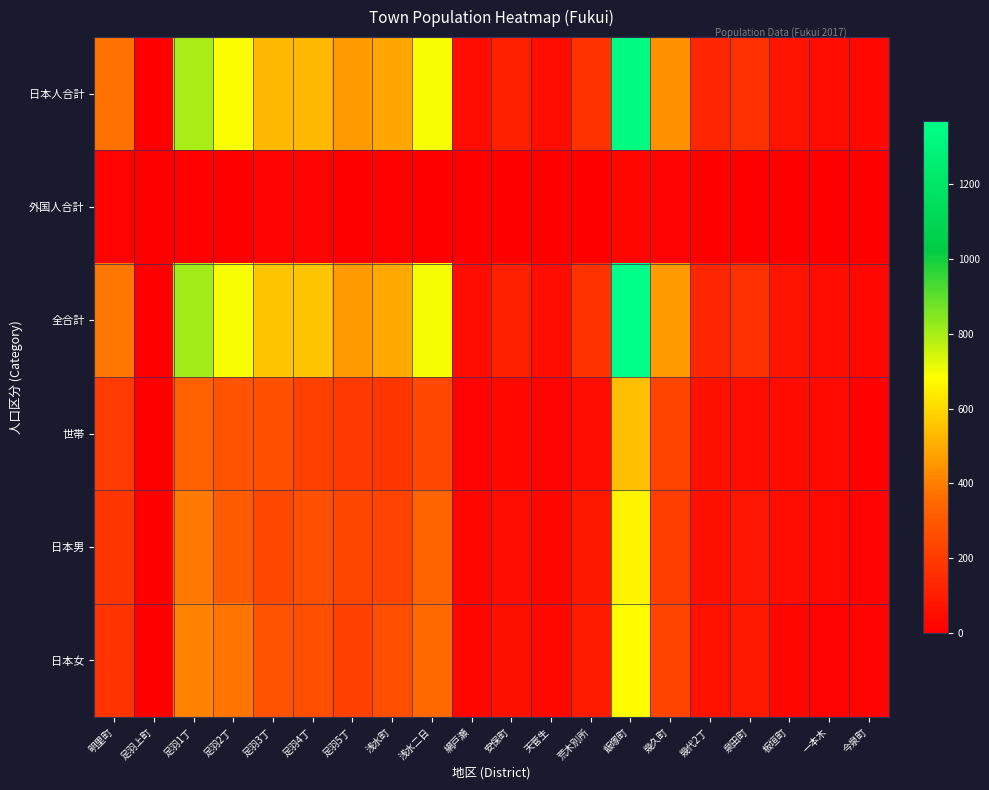

Count the number of categories in the chart.

20